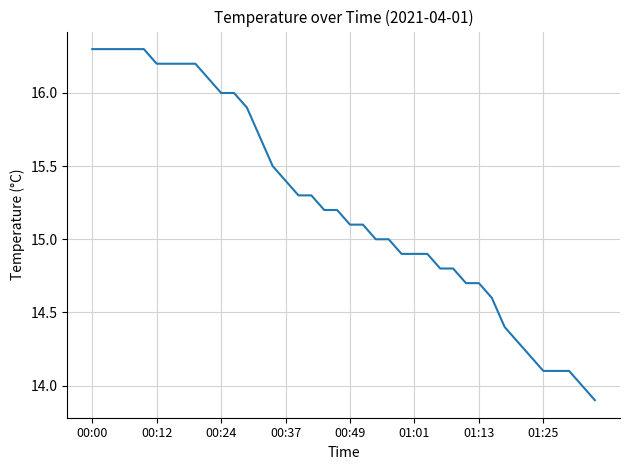

What is the maximum value shown in the chart?

16.3